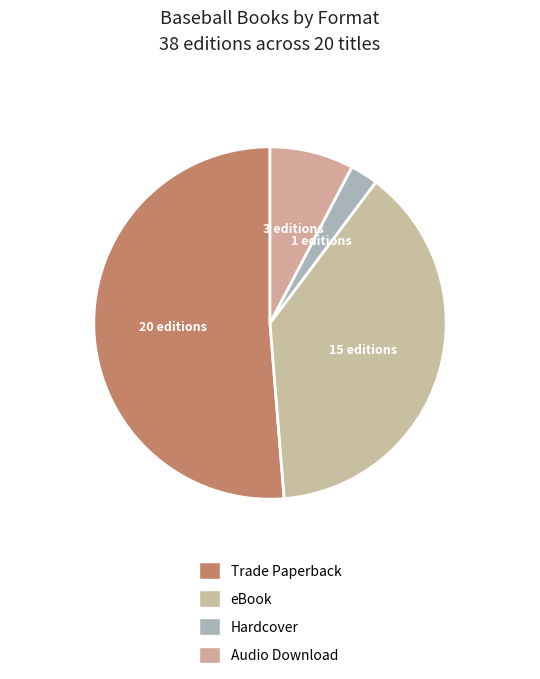

How many slices are in this pie chart?

4